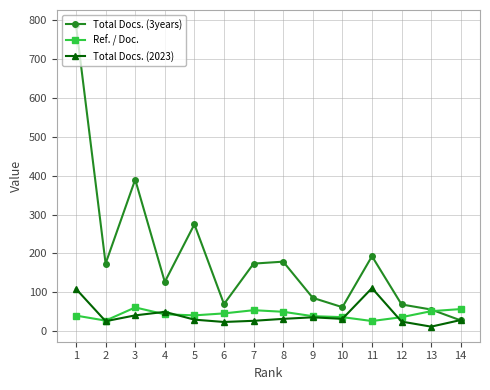

Which series has the largest total across all categories?

Total Docs. (3years)